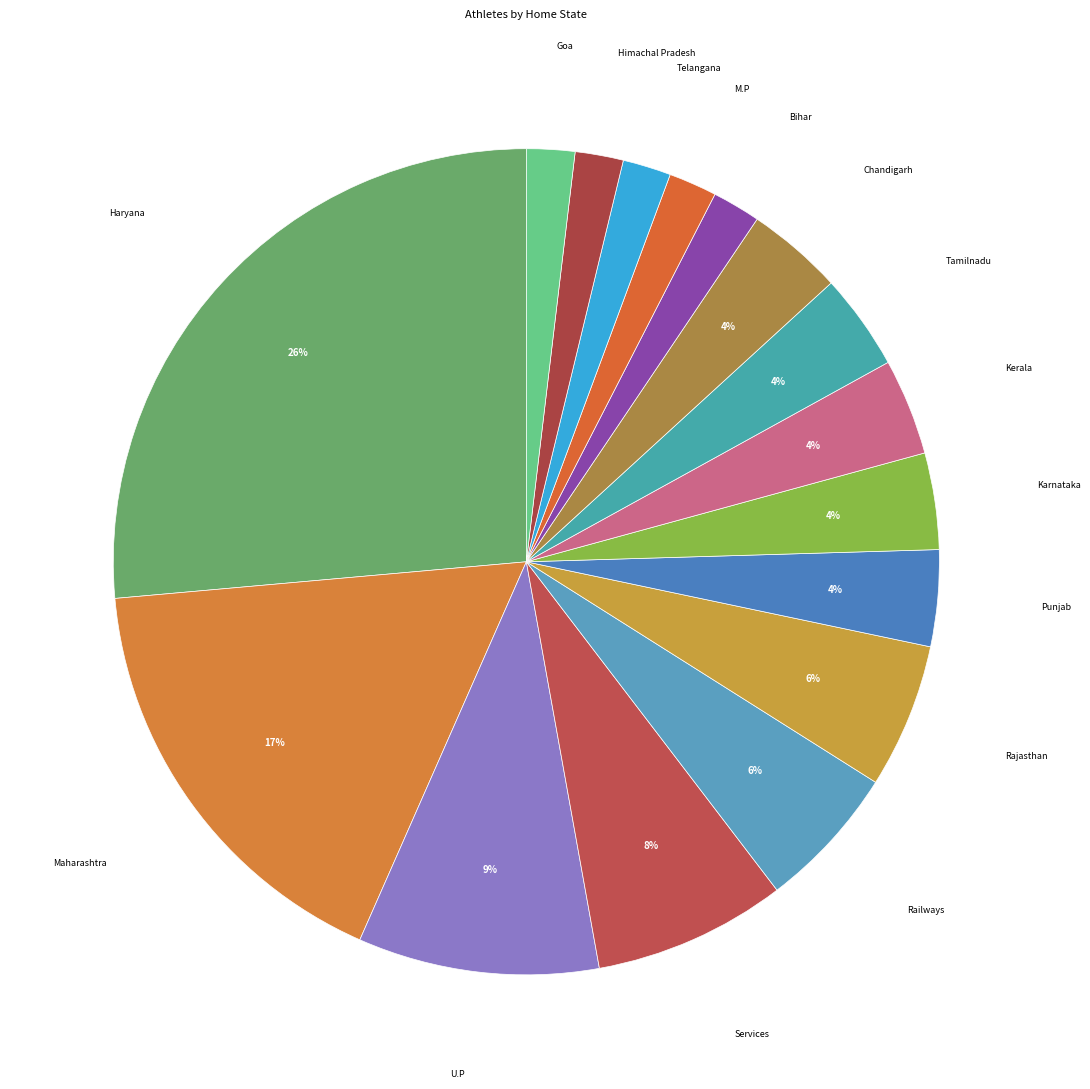

To the nearest percent, what is the combined percentage of M.P and Kerala?

6%